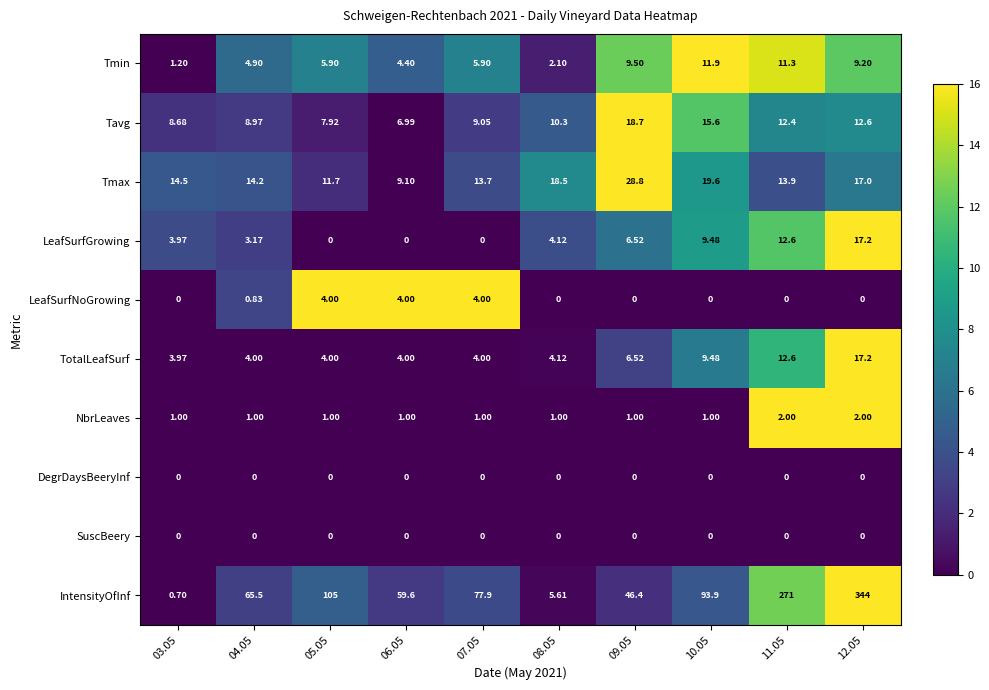

Which series has the widest spread of values?

IntensityOfInf